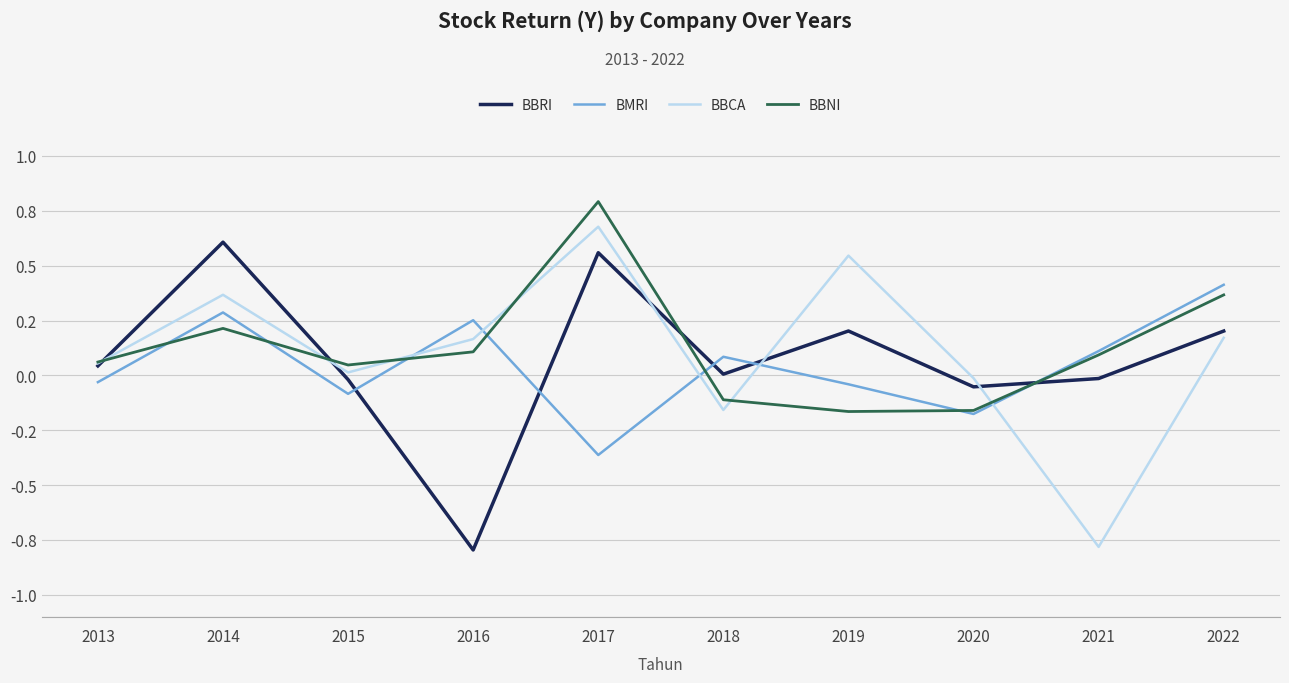

Is it true that BBRI equals -0.8 at 2016?

True